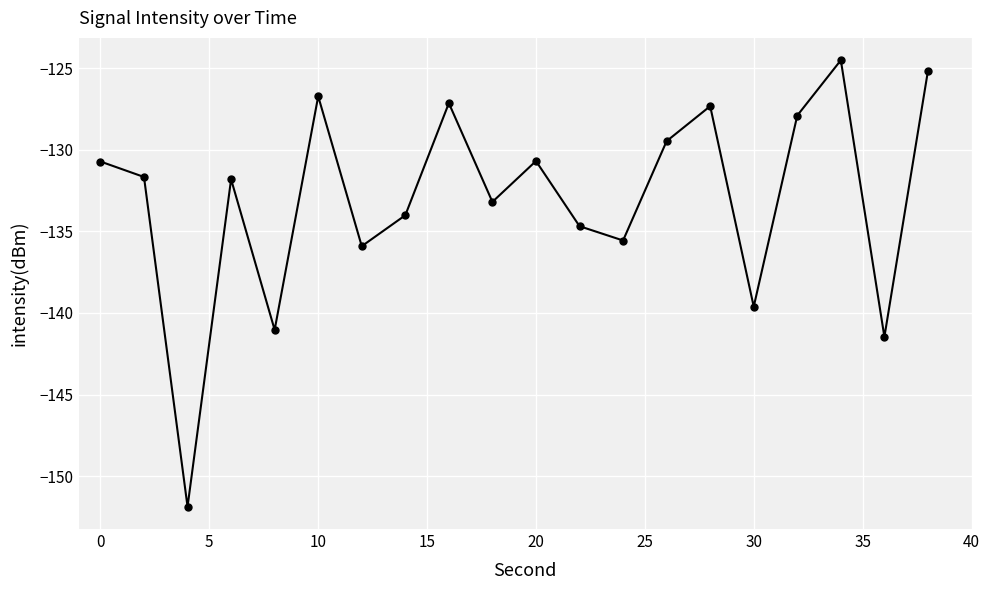

How many data points are above -131?

9